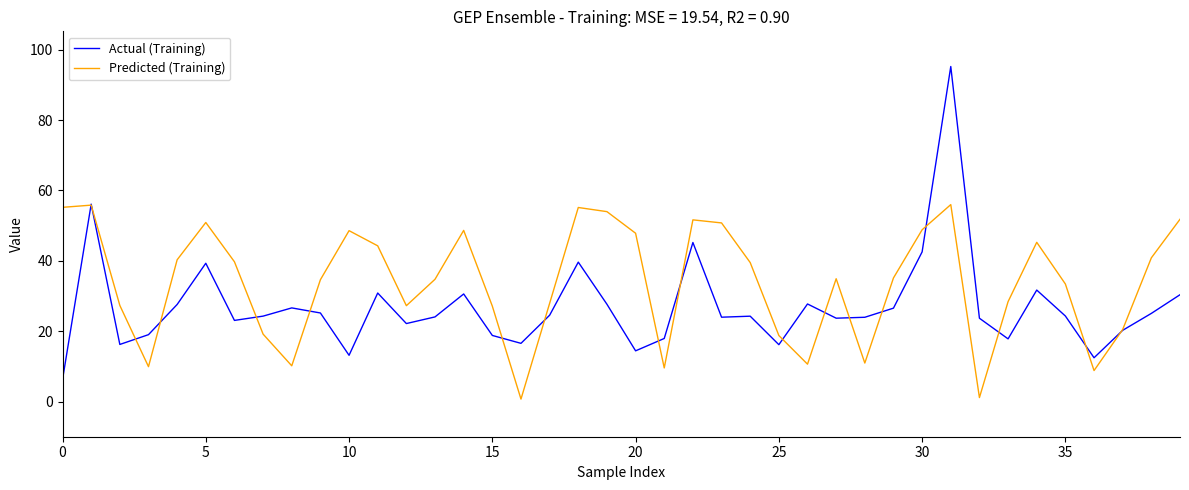

Which series has the widest spread of values?

Actual (Training)